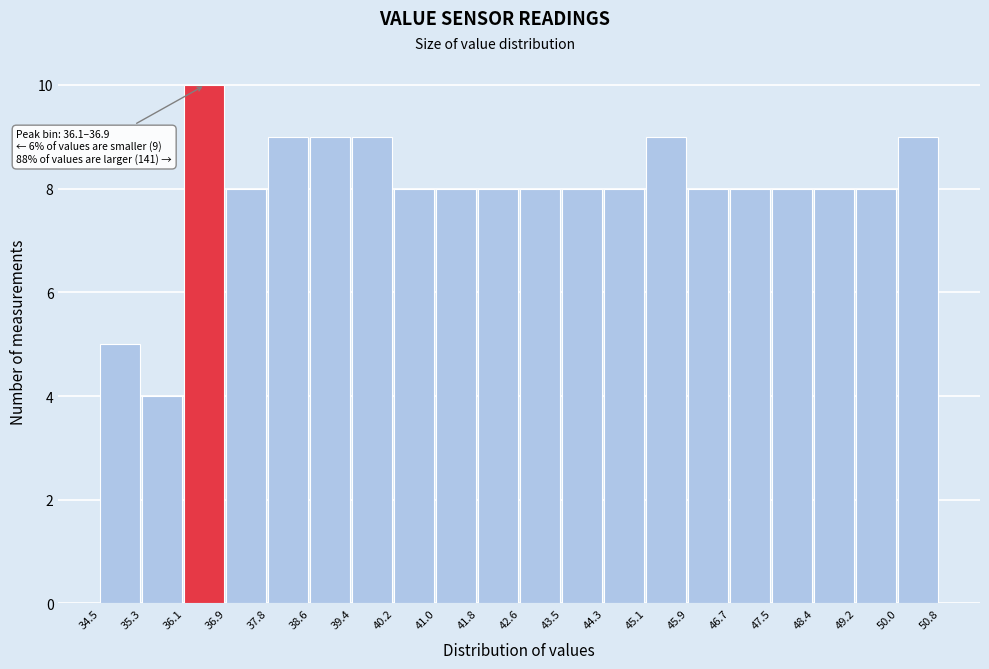

Which range on the x-axis has the tallest bar?

36.1 to 36.9